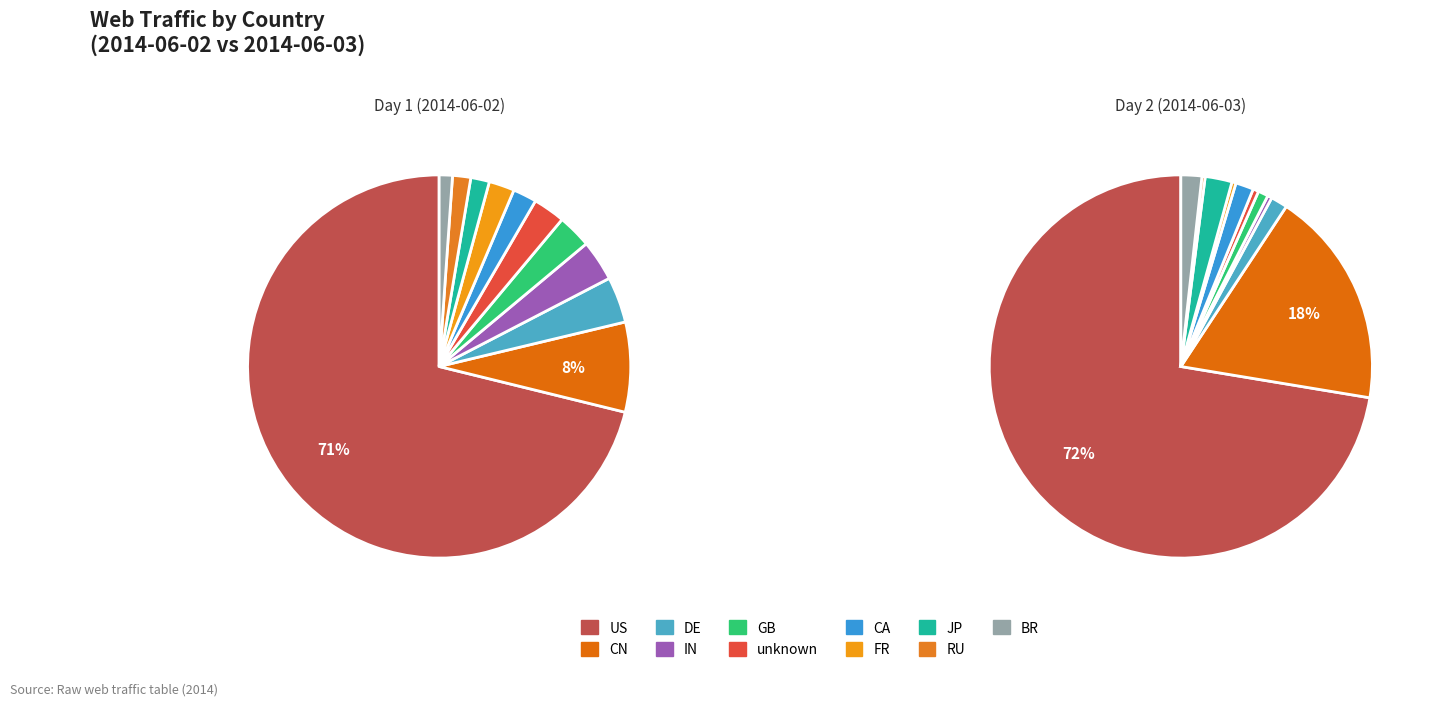

To the nearest percent, what is the difference between the DE and IN slice percentages?

1%